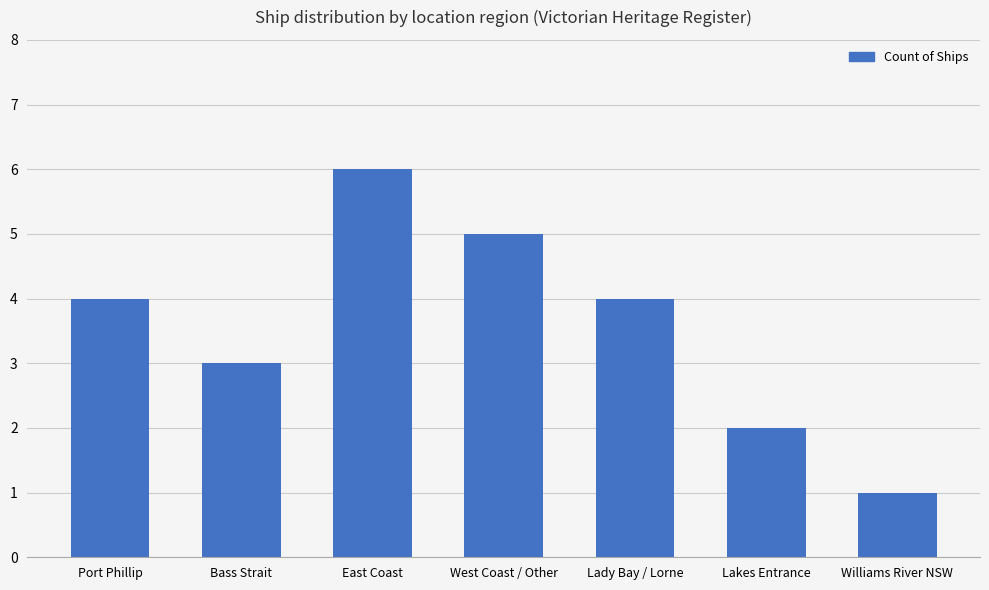

The chart shows a value of 6 at East Coast. True or false?

True